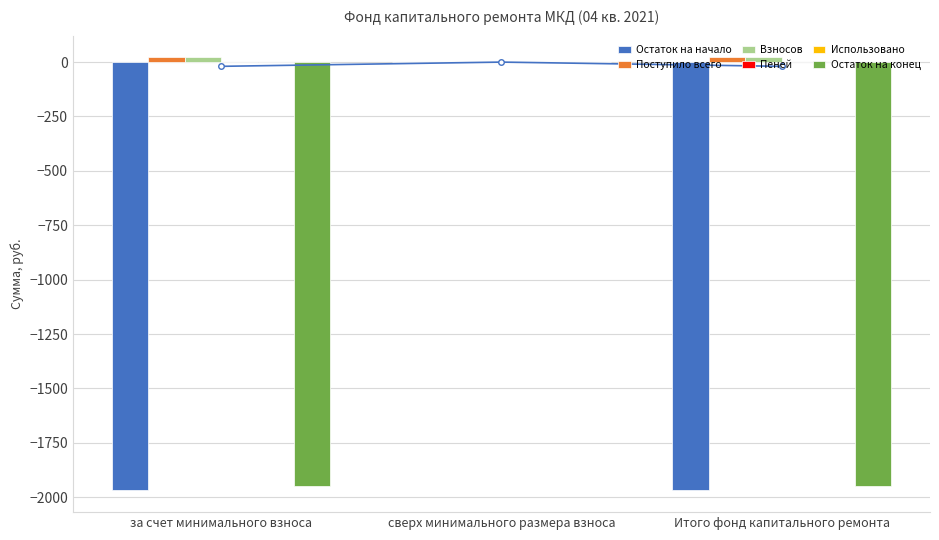

What are all the series names shown in the legend?

Остаток на начало, Поступило всего, Взносов, Пеней, Использовано, Остаток на конец